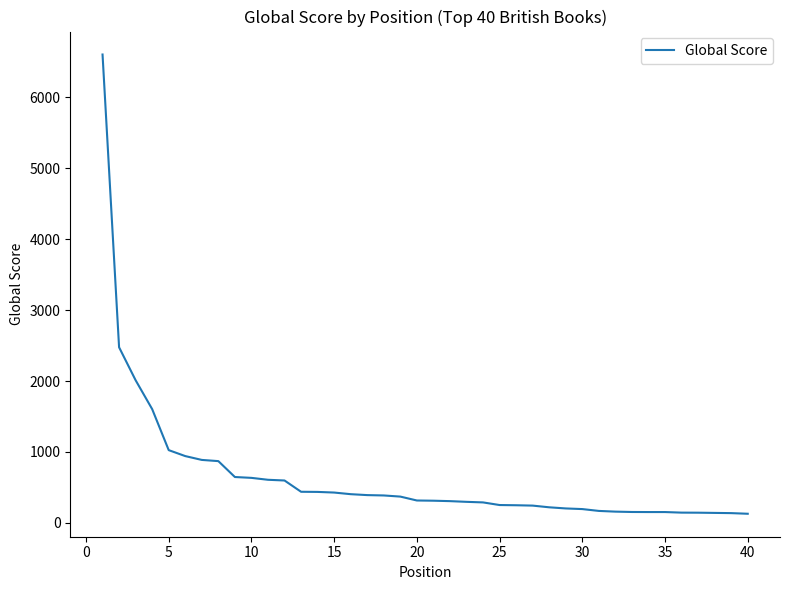

What is the greatest value displayed?

6603